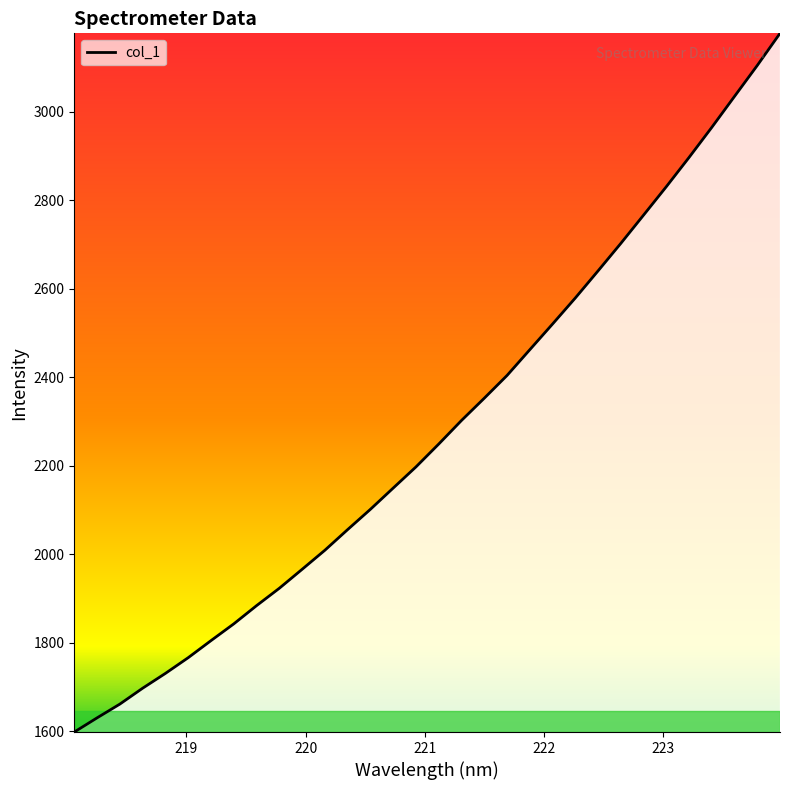

What is the maximum value shown in the chart?

3177.4